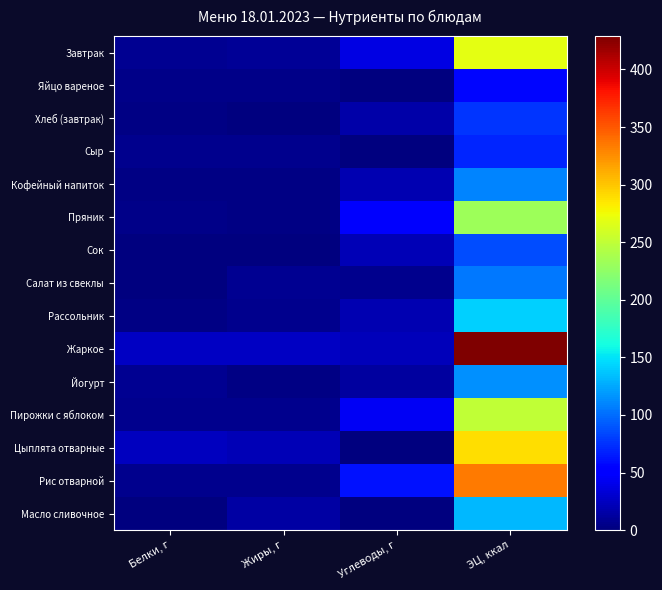

How many data points does each series have?

4